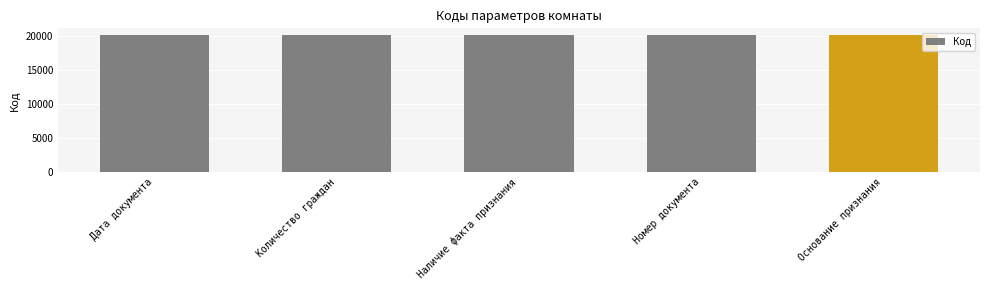

What value does the data have at Наличие факта признания?

20131